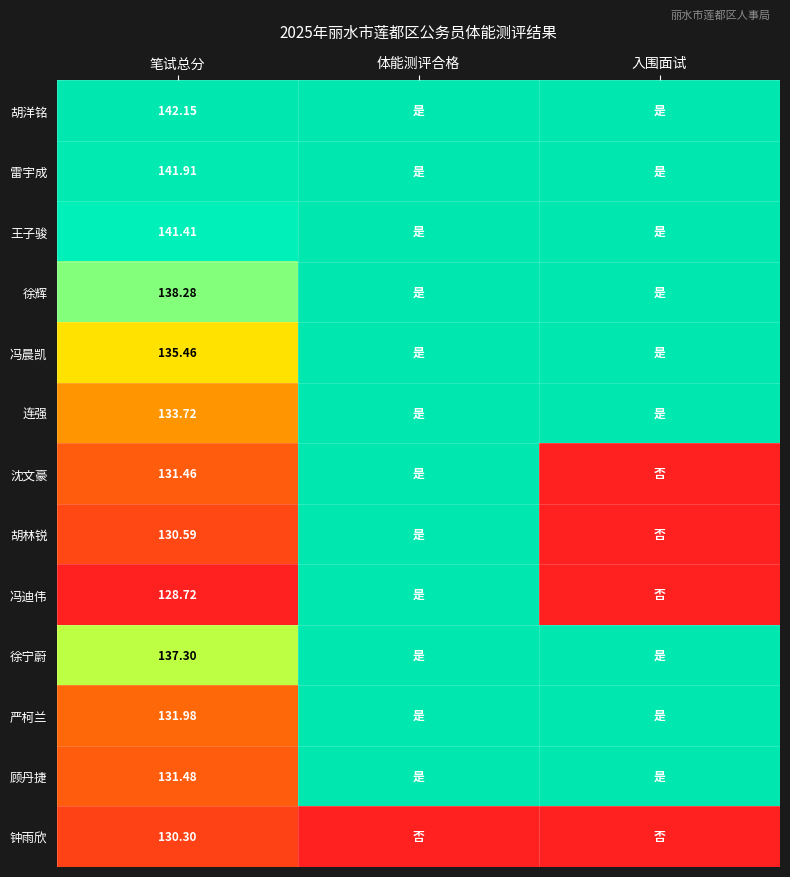

Rank the series at 笔试总分 from lowest to highest value.

冯迪伟, 钟雨欣, 胡林锐, 沈文豪, 顾丹捷, 严柯兰, 连强, 冯晨凯, 徐宁蔚, 徐辉, 王子骏, 雷宇成, 胡洋铭